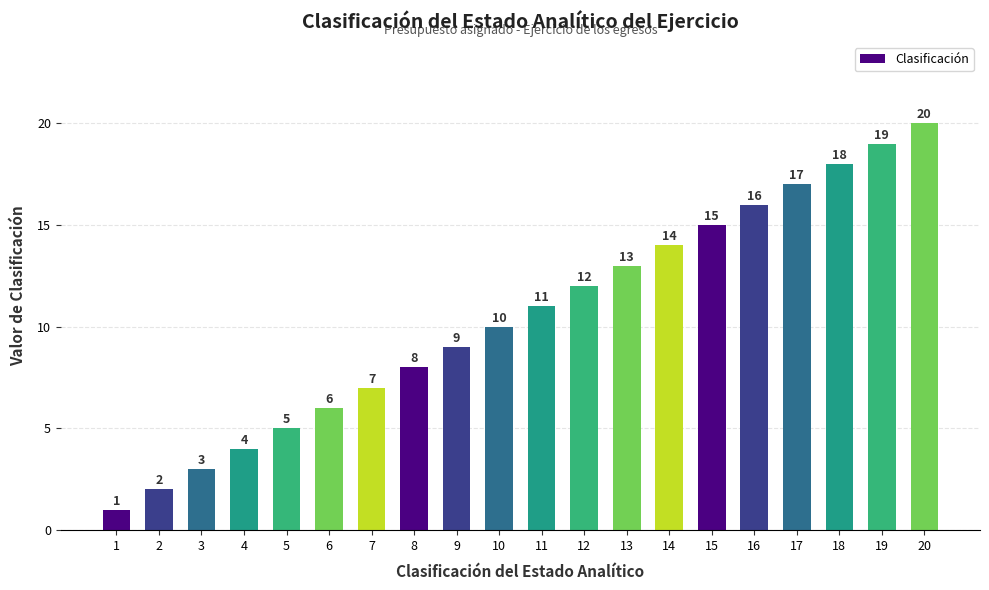

The value at 15 is 25. True or false?

False